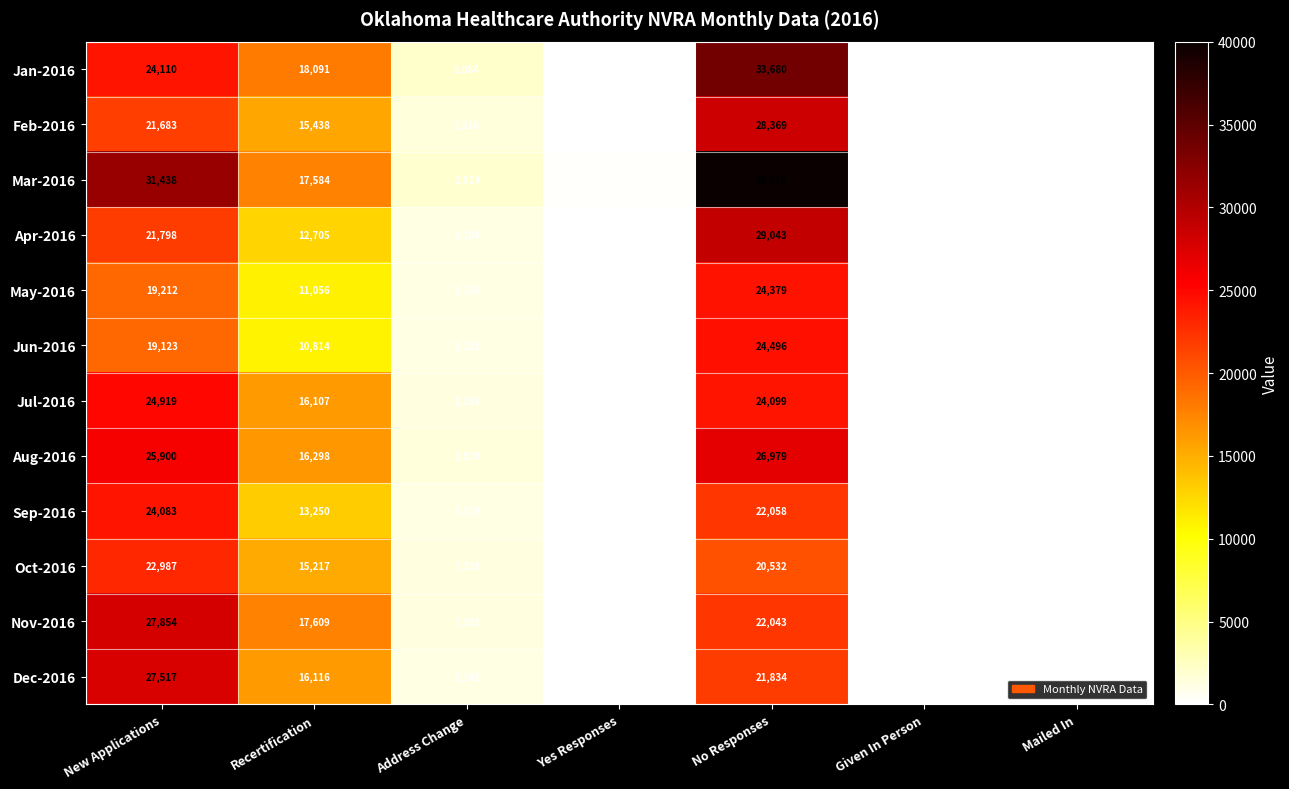

What is the average value of the Feb-2016 series?

9591